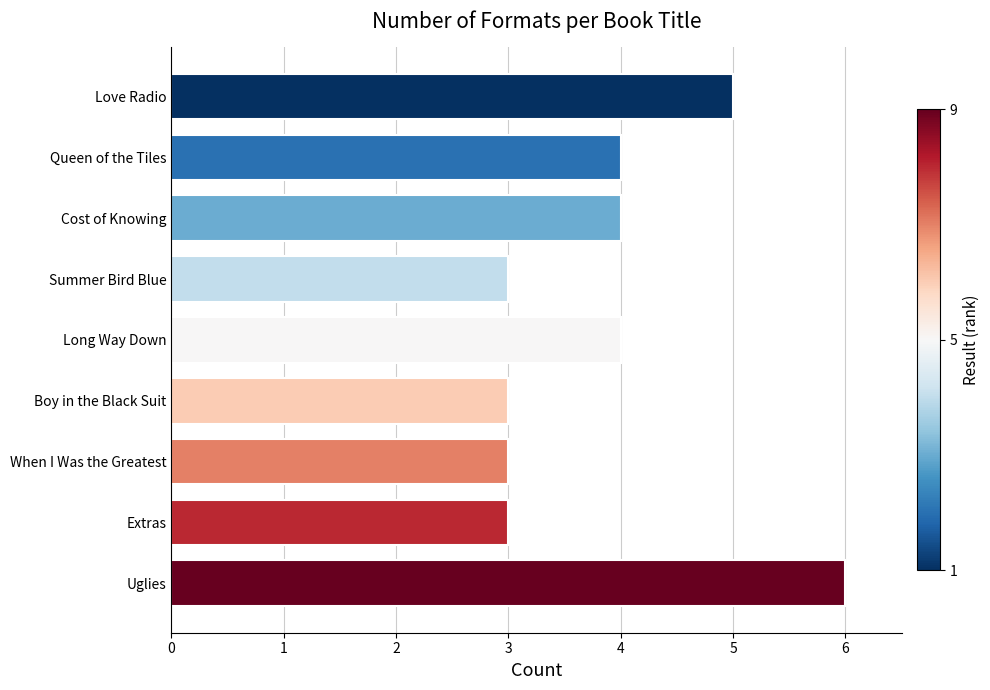

What is the minimum value shown in the chart?

3